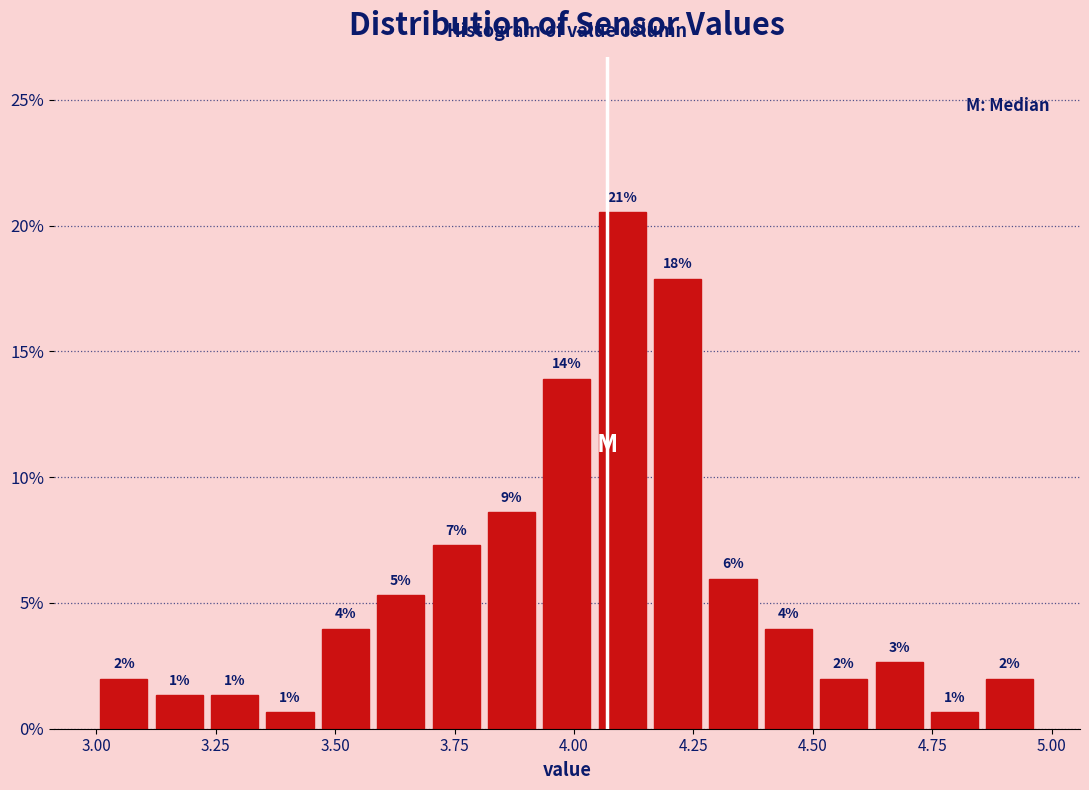

Around what value on the x-axis is the tallest bar? Give the approximate position of its centre, as read against the axis.

4.10